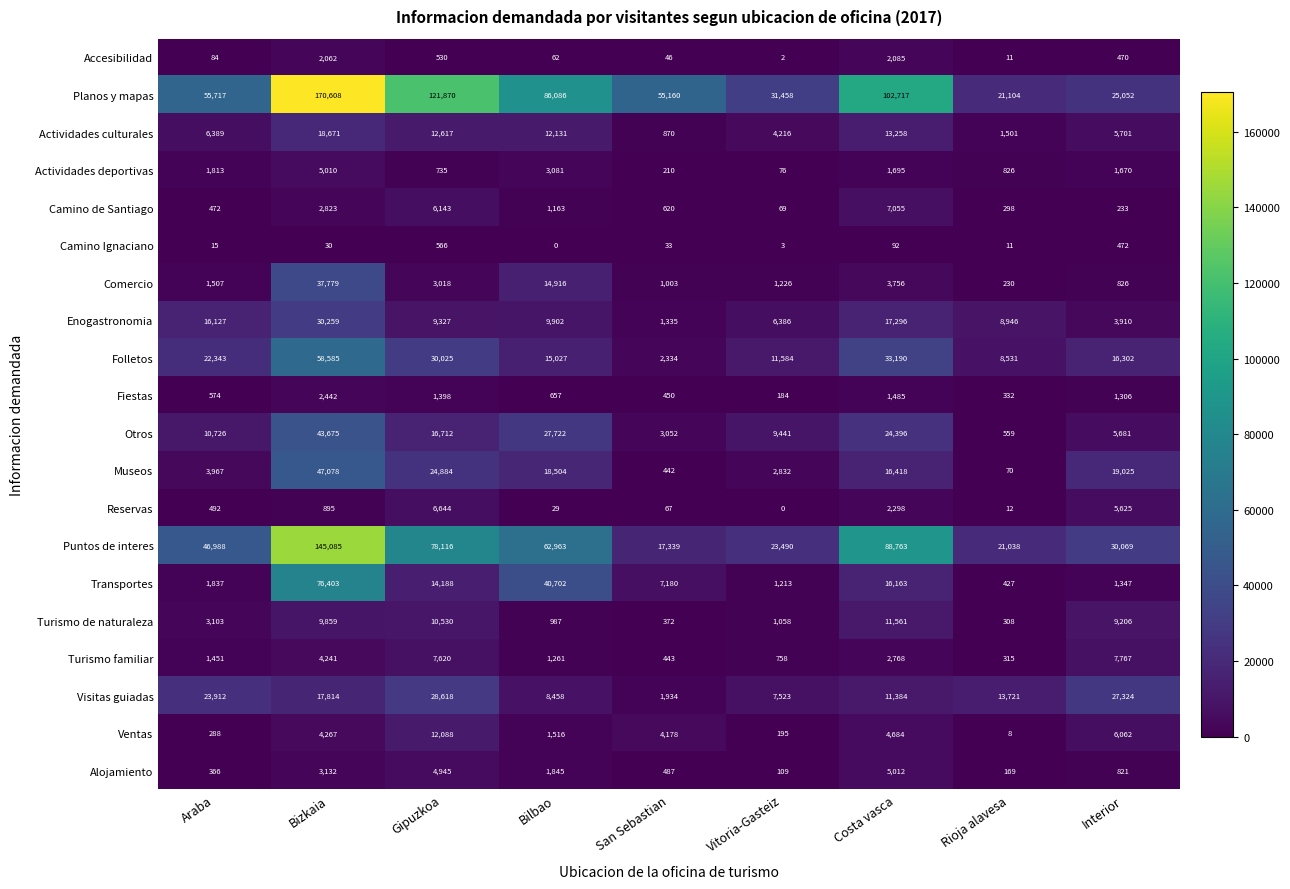

At which label does Camino de Santiago first exceed 620?

Bizkaia